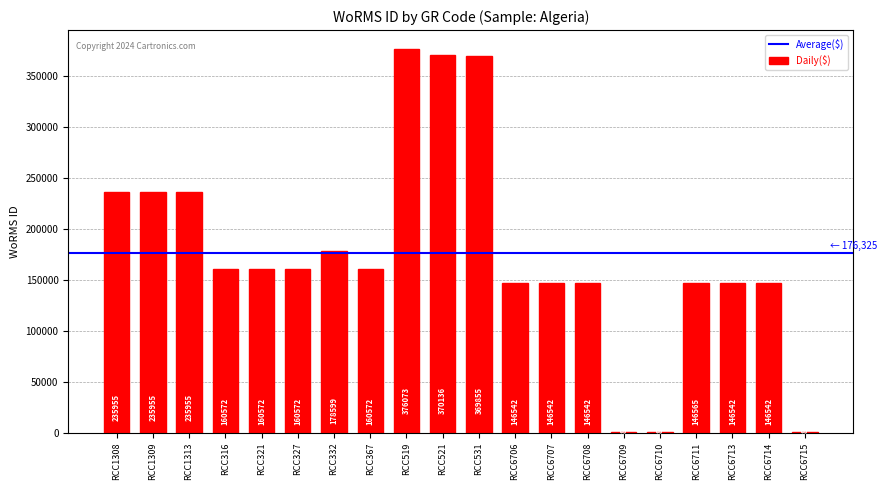

What is the change in value from RCC1313 to RCC6715?

-235154